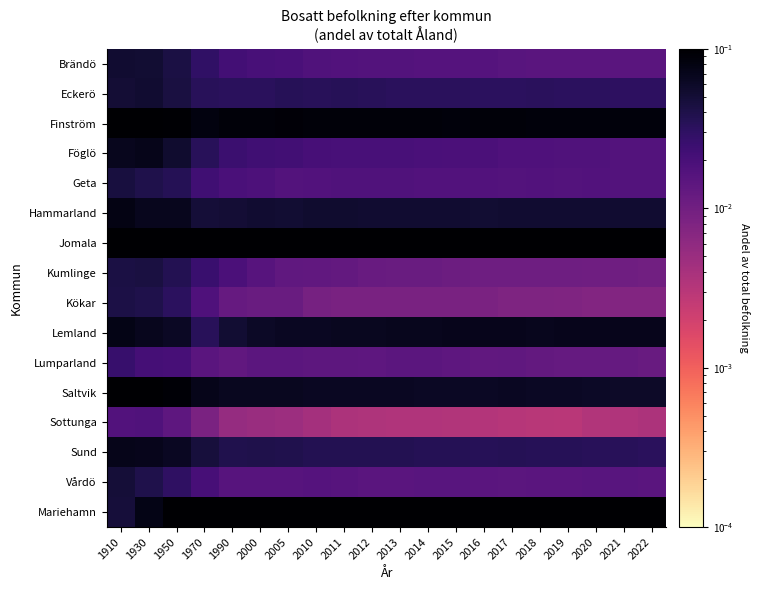

Which series changed the most between 2018 and 2021?

Jomala